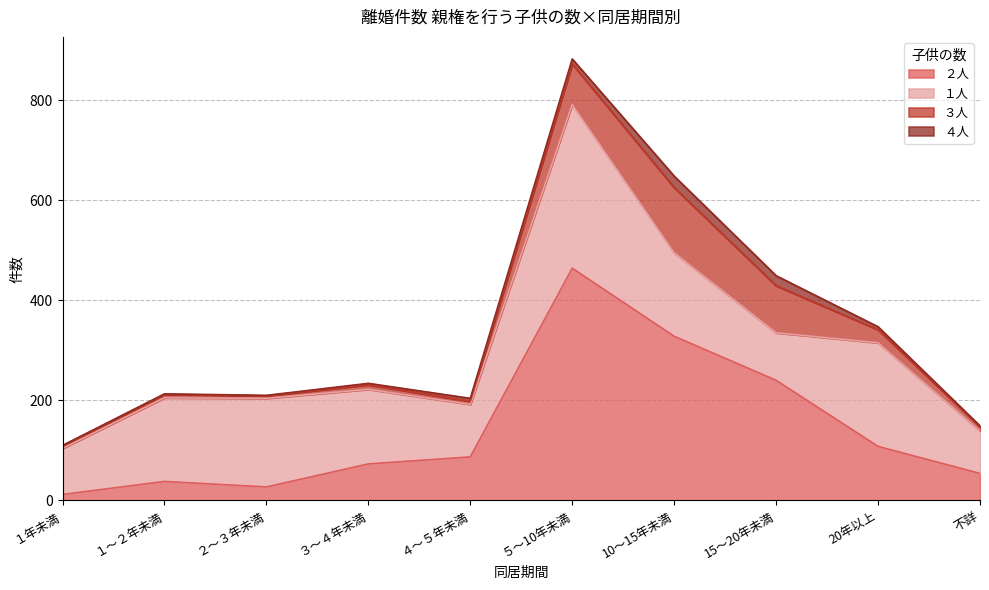

What is the spread (max minus min) of values at １～２年未満?

166